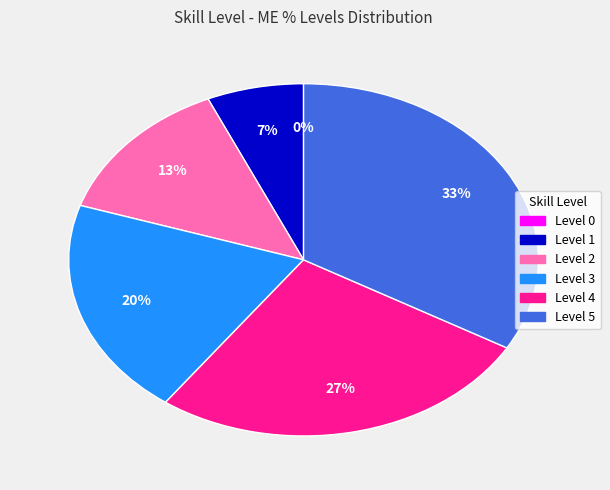

How many segments does this pie chart have?

6